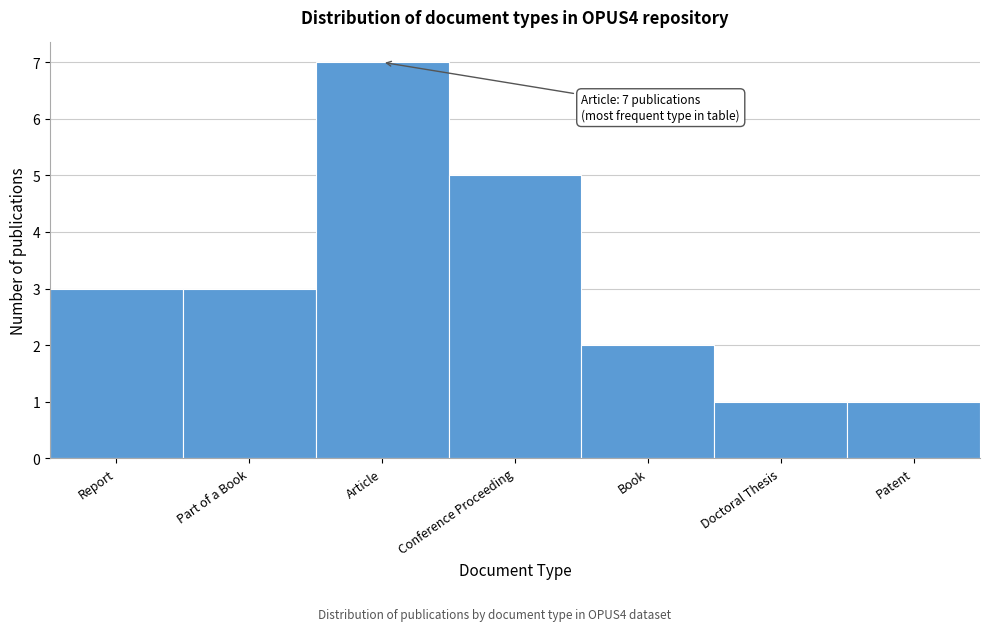

Reading left to right, transcribe all the data shown in this chart.

Report=3	Part of a Book=3	Article=7	Conference Proceeding=5	Book=2	Doctoral Thesis=1	Patent=1